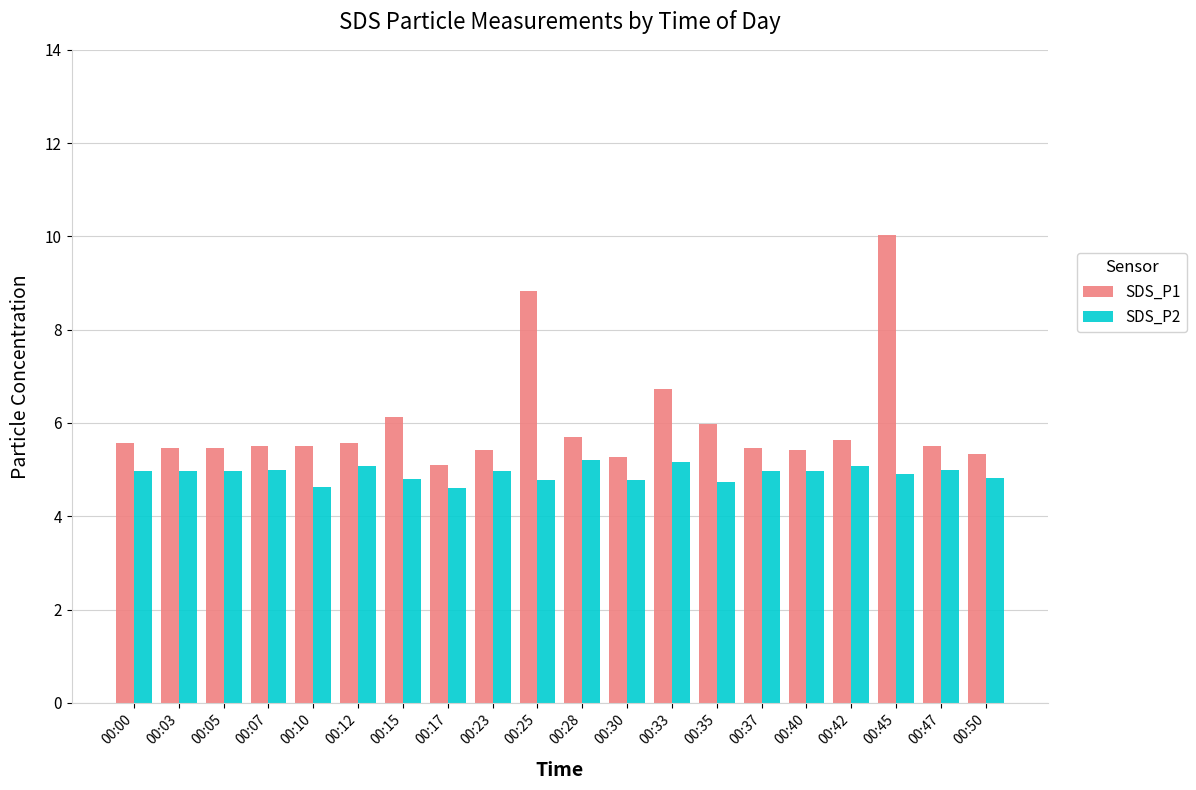

Rank the series by their maximum value, from highest to lowest.

SDS_P1, SDS_P2